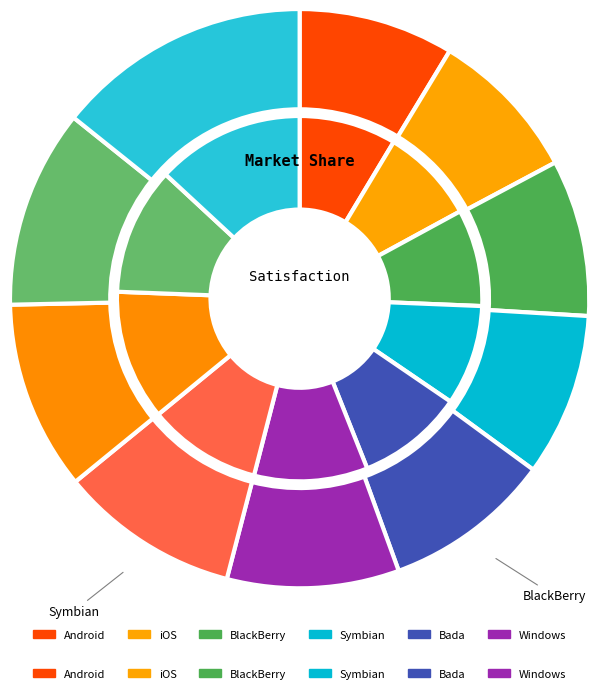

Does 3 represent more than half of the total?

No